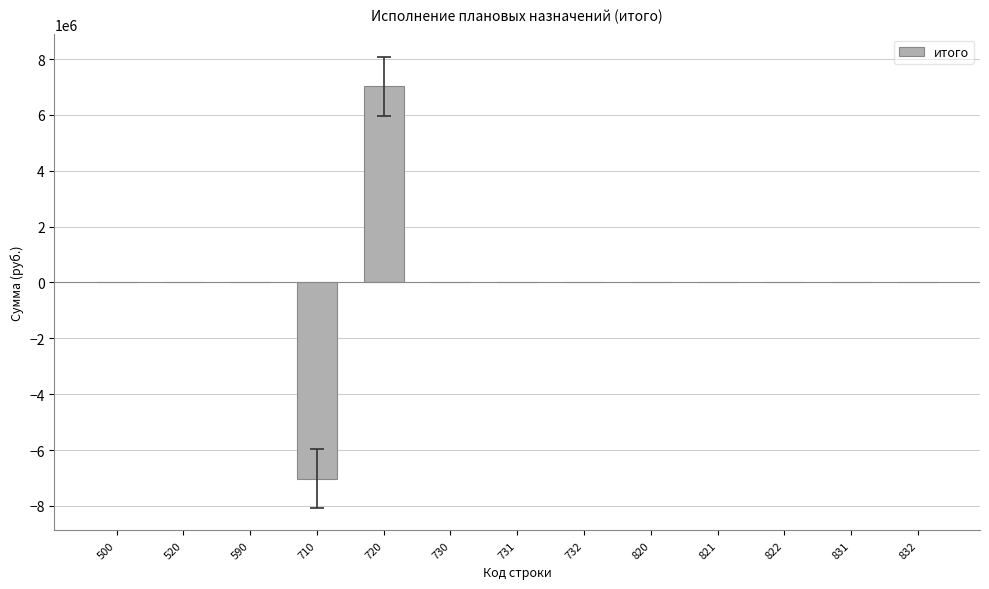

How many distinct data groups are displayed?

1